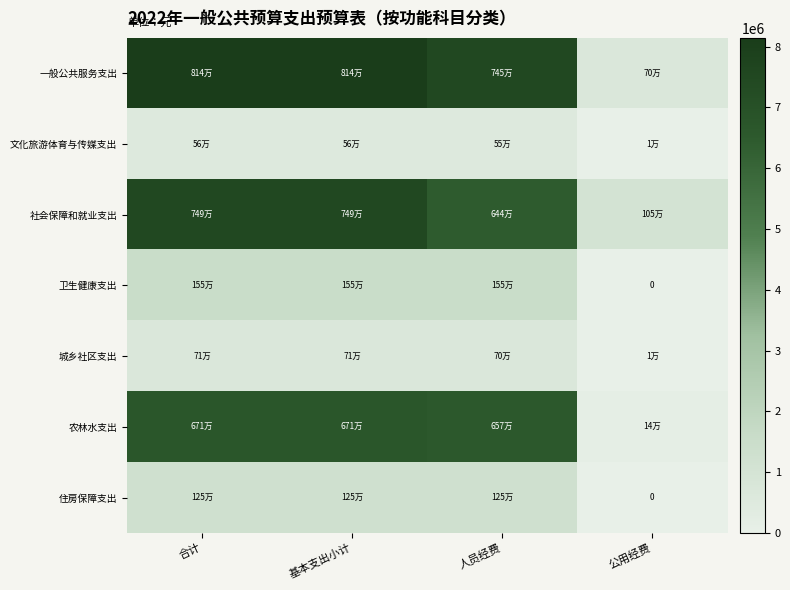

Which series has the largest total across all categories?

一般公共服务支出